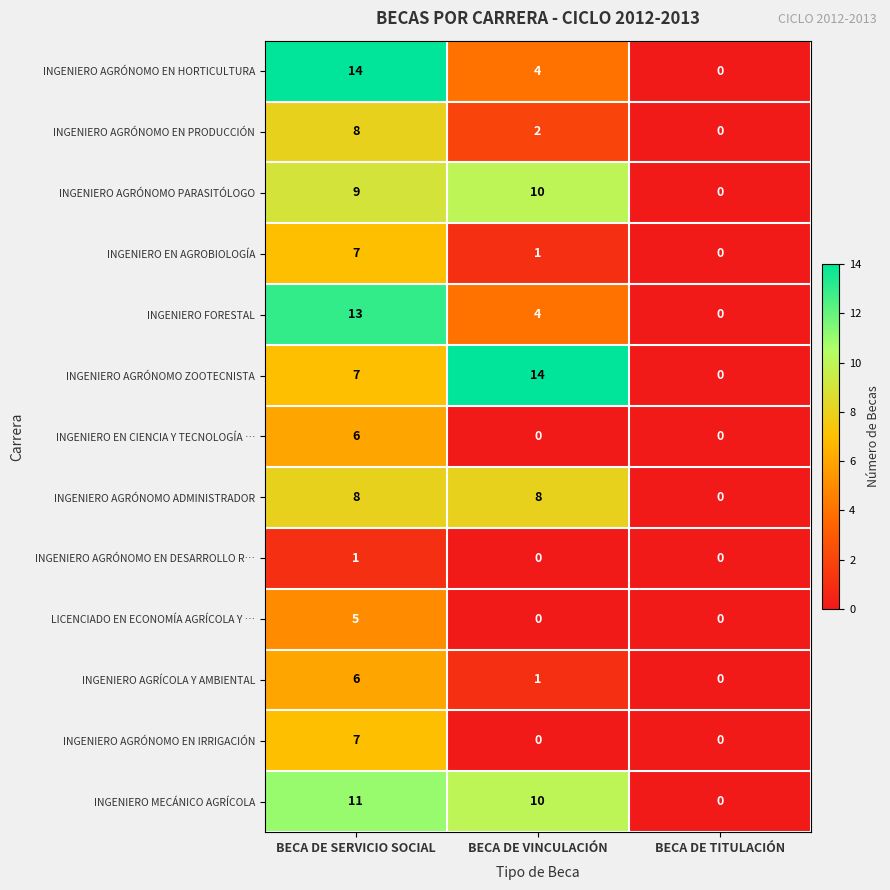

What is the difference between the highest and lowest values at BECA DE SERVICIO SOCIAL?

13